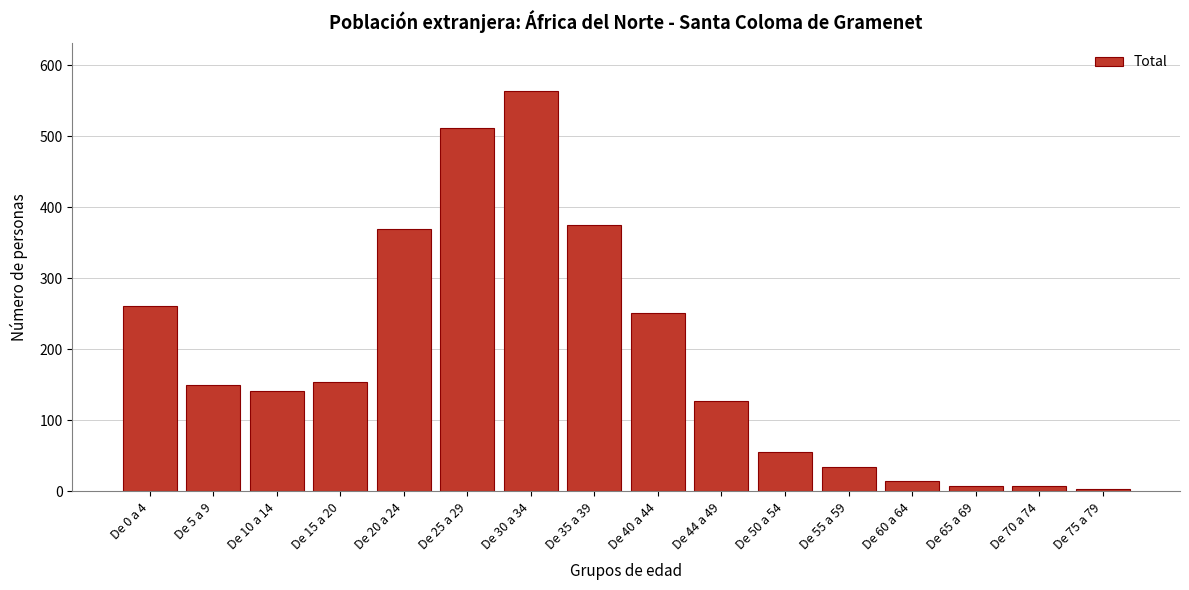

Reading right to left, what are all the values shown in this chart?

4	8	8	14	34	56	127	251	375	564	512	369	154	142	150	261